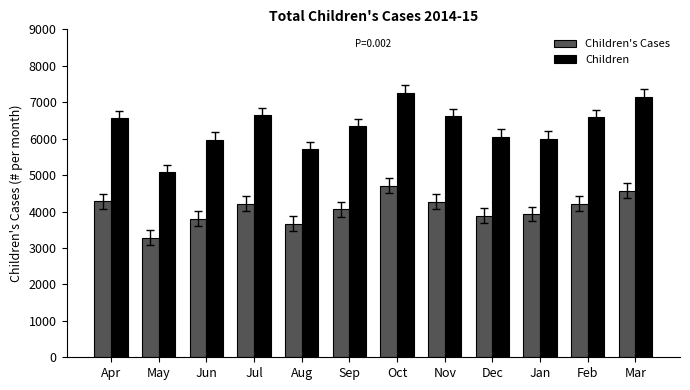

Which series has the largest range (max minus min)?

Children